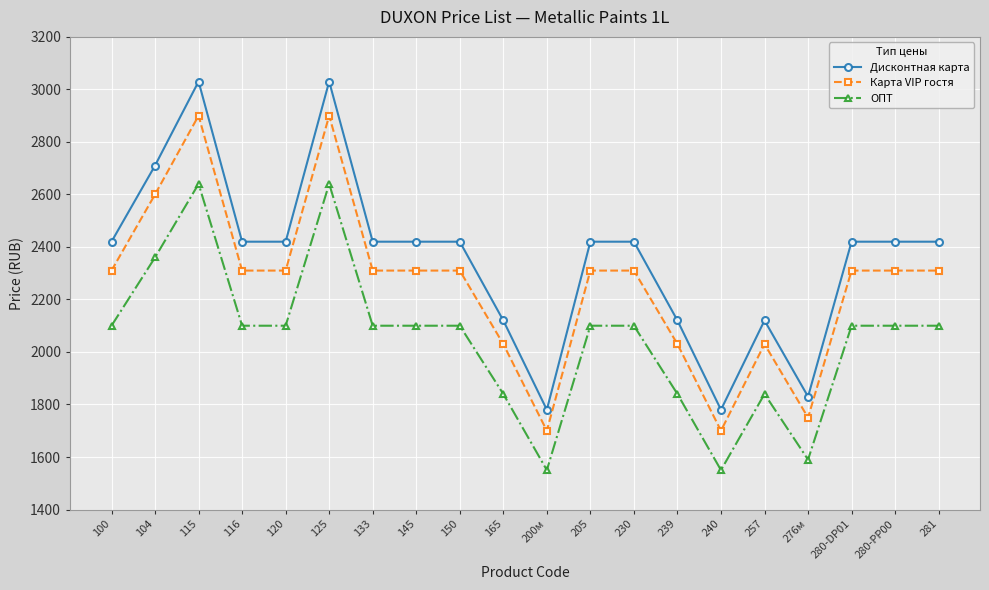

What is the approximate value of Дисконтная карта at 205, to the nearest 100?

2400